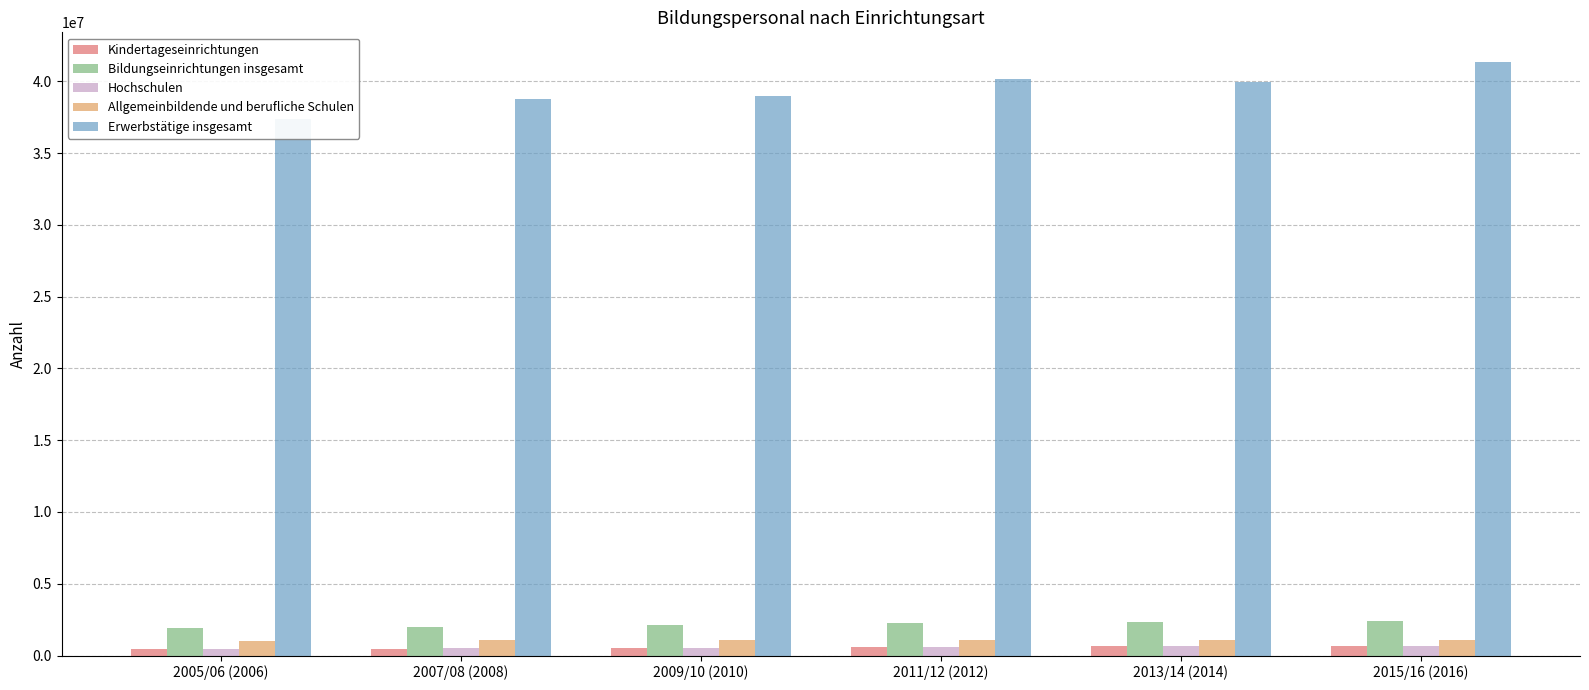

How many values in the Hochschulen series are below 598900?

3